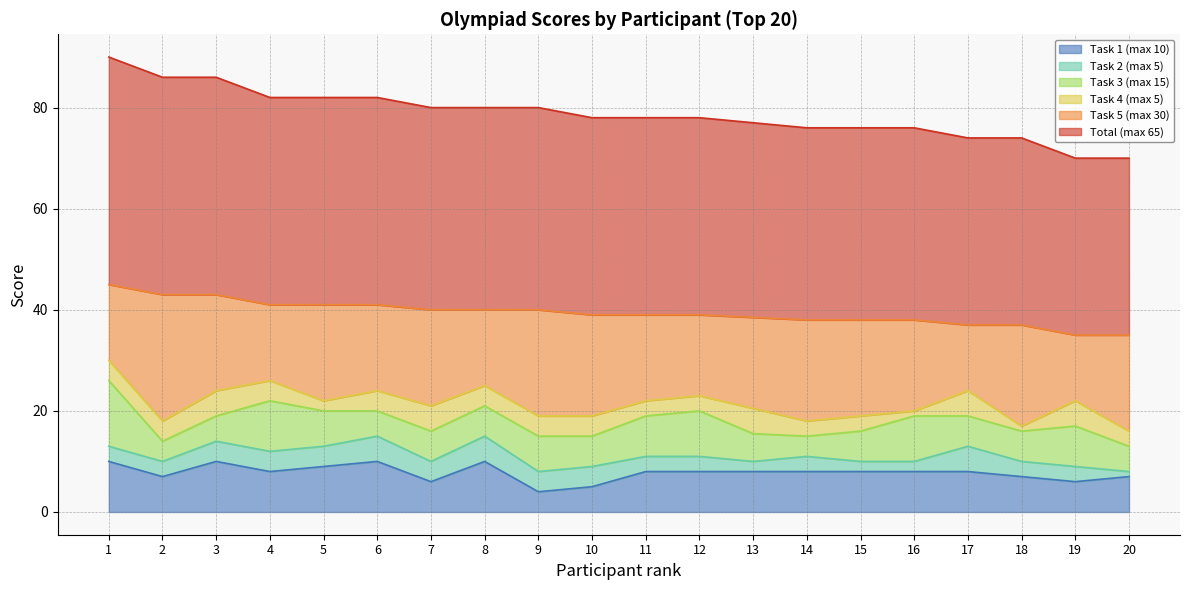

Is it true that Task 4 (max 5) equals 4.0 at 8?

True